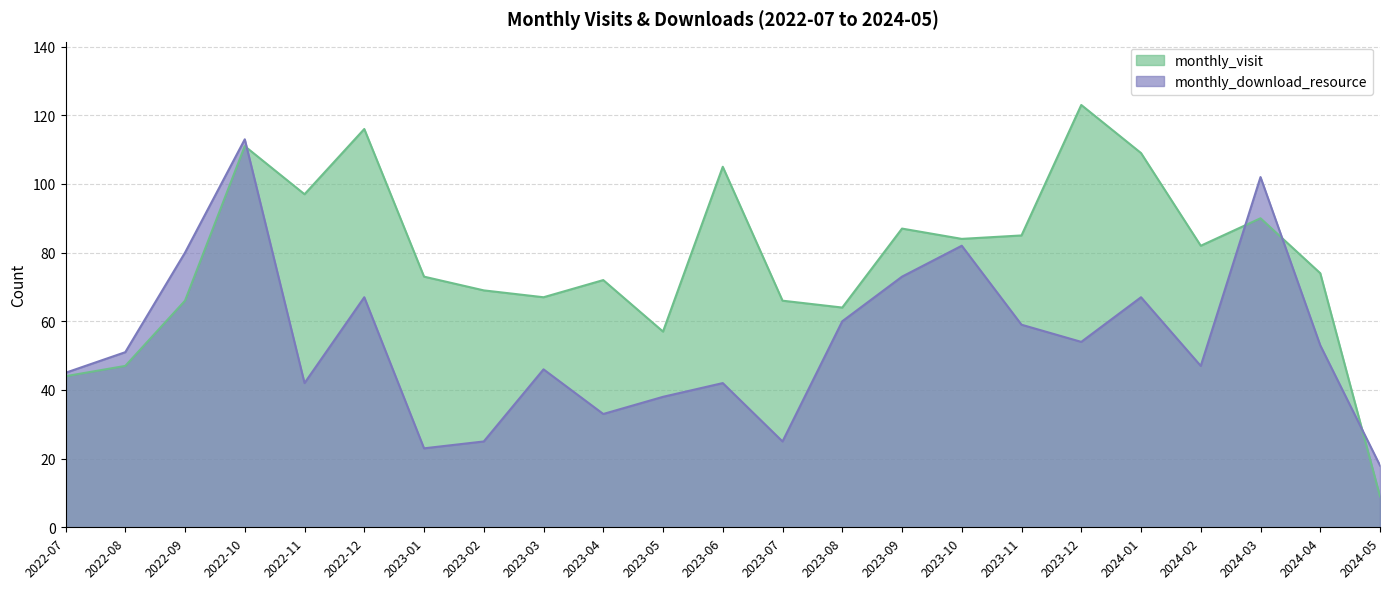

At which category does the chart reach its peak across all series?

2023-12